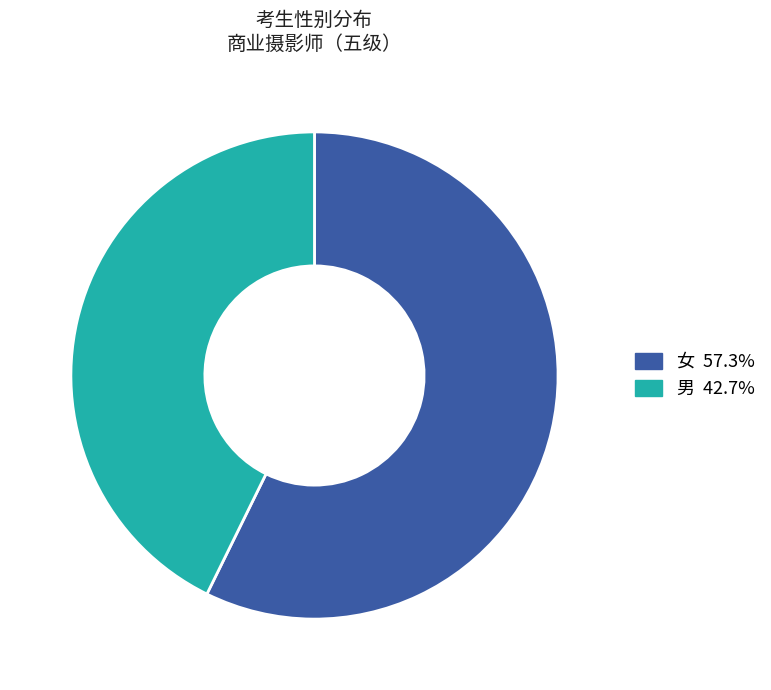

How many segments does this pie chart have?

2